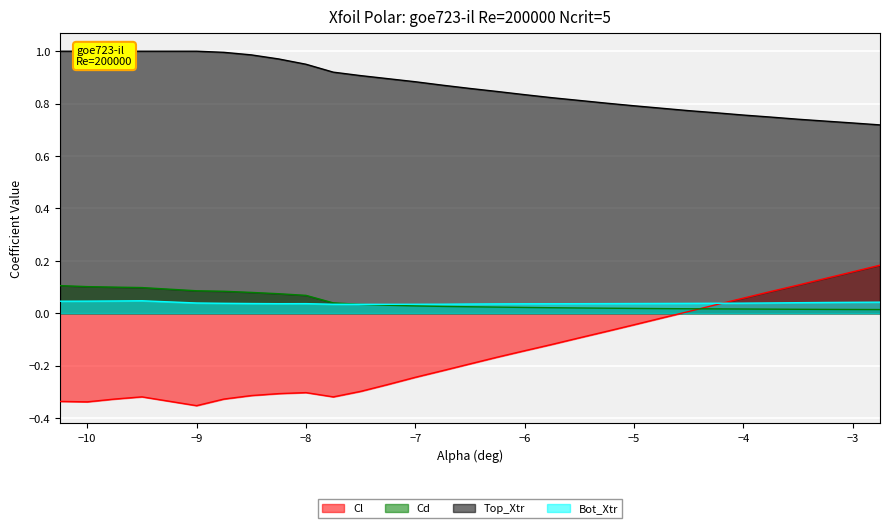

Count the Bot_Xtr values in the range 0 to 1.

30